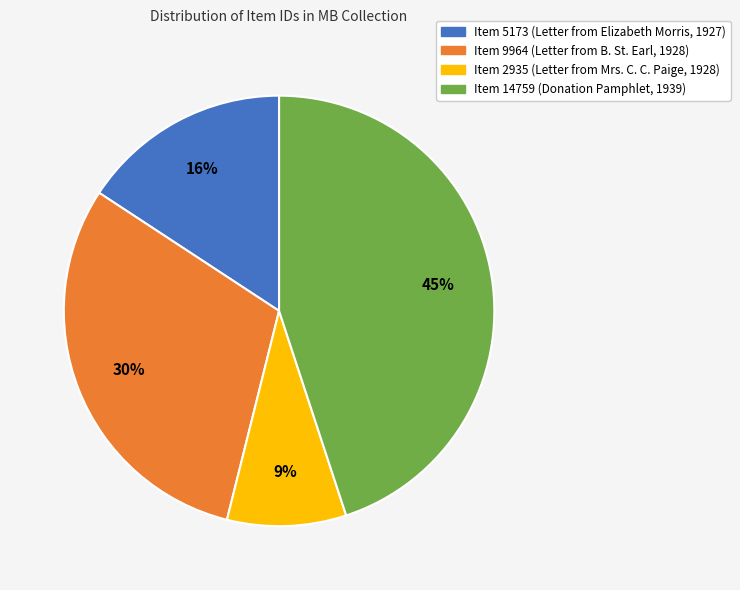

How many segments does this pie chart have?

4